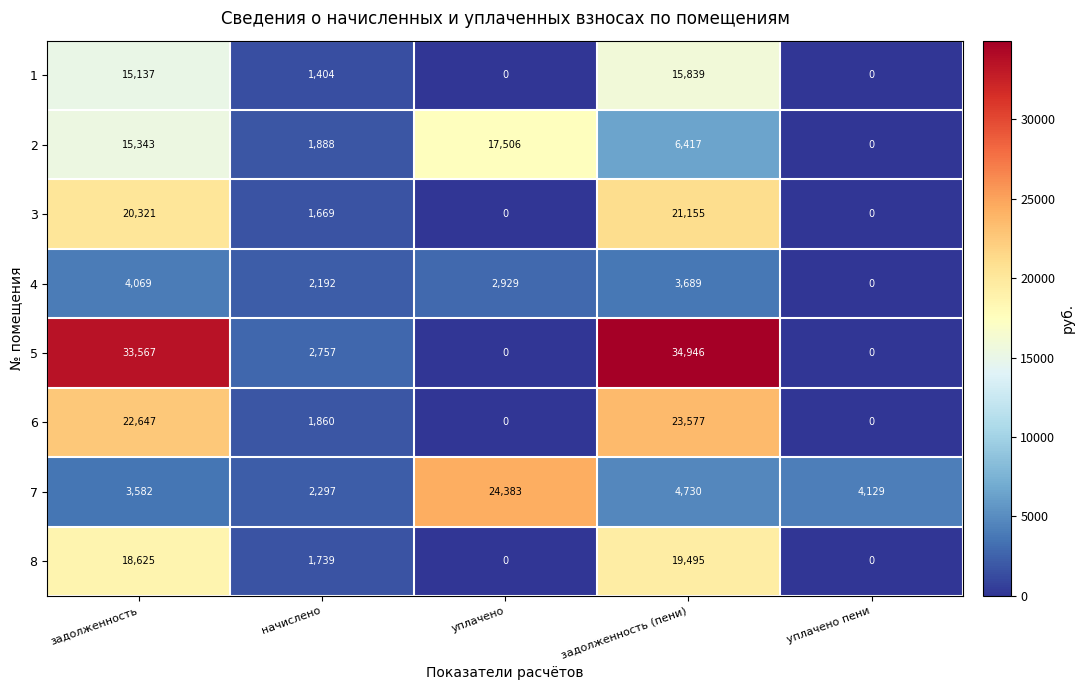

Is the value of 7 at уплачено пени greater than the value of 8 at задолженность (пени)?

No